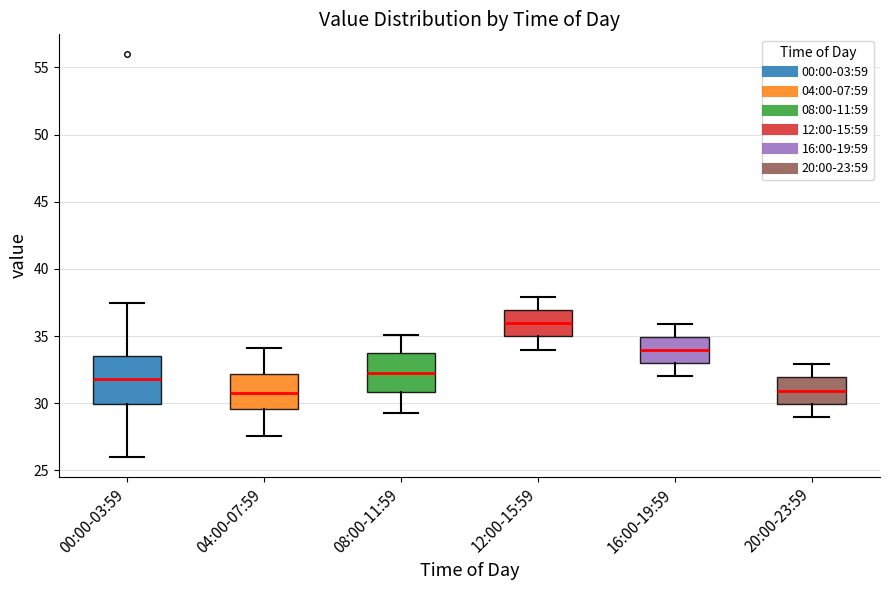

Where is the upper edge of the box for 12:00-15:59 on the y-axis? The values are not printed on the chart, so give them approximately, as read against the axis.

37.0